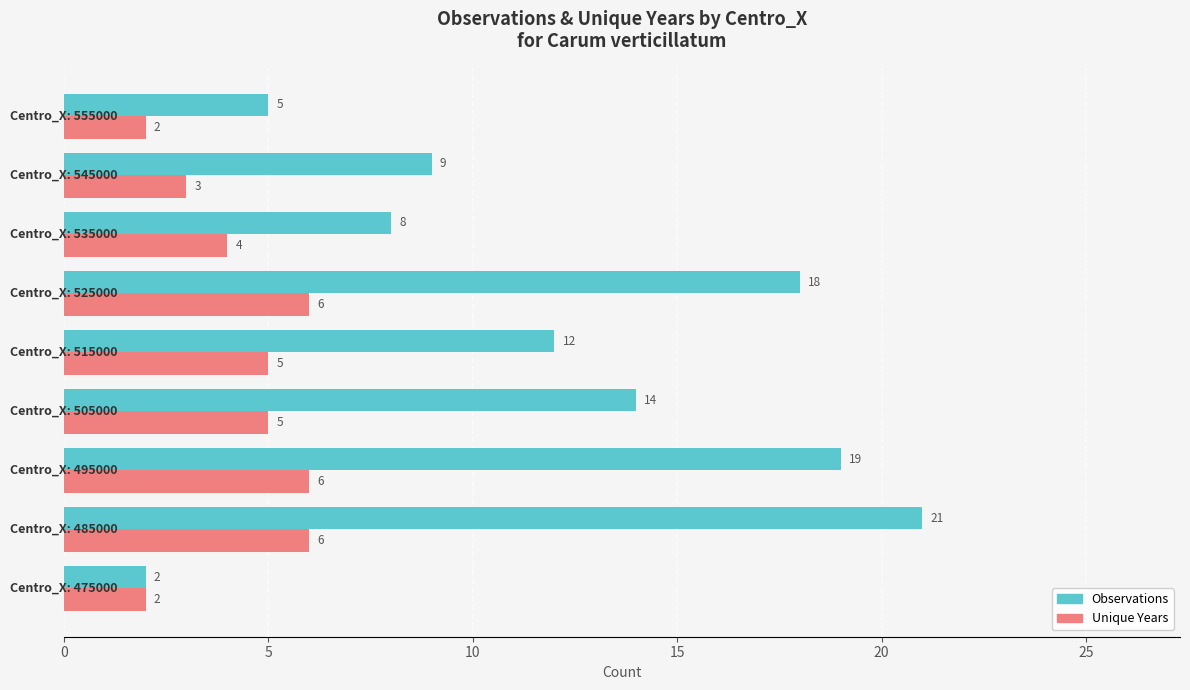

Which series has the widest spread of values?

Observations